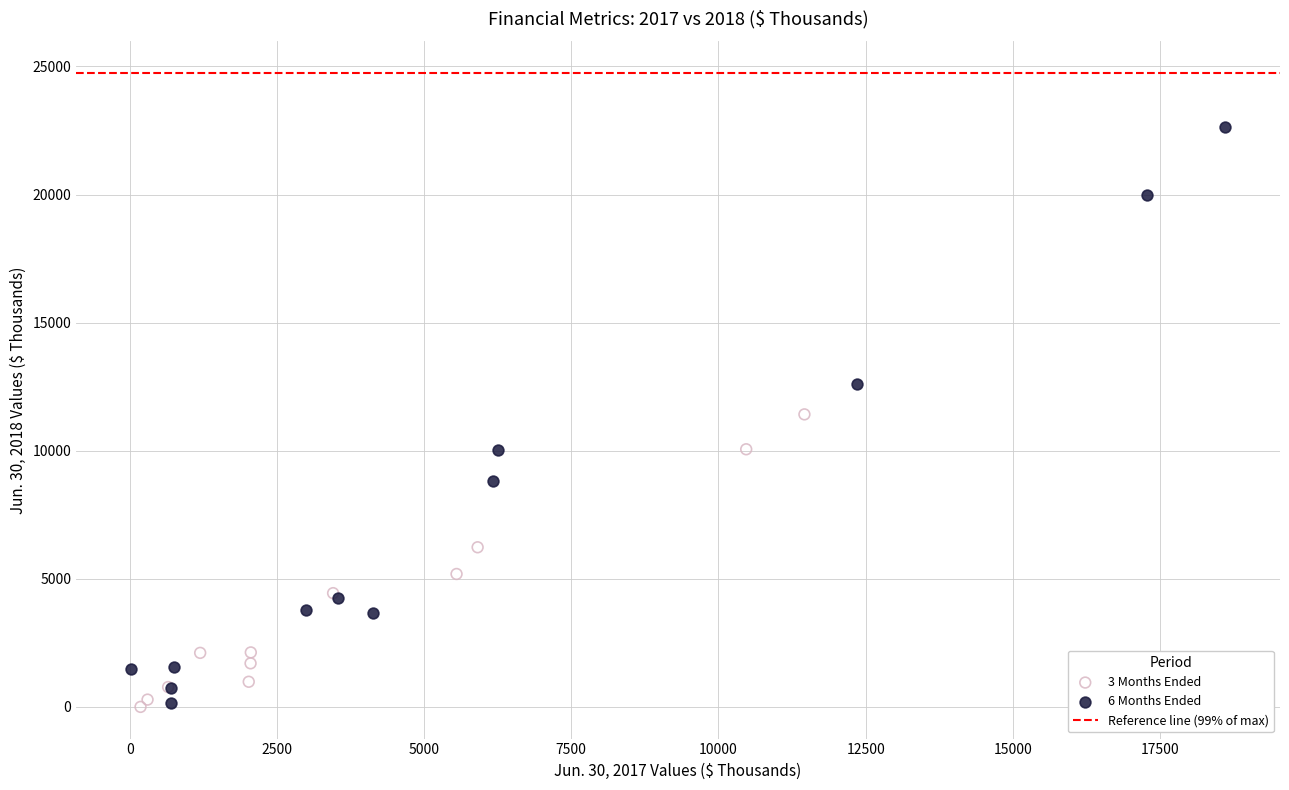

Which series contains the highest Y value?

6 Months Ended